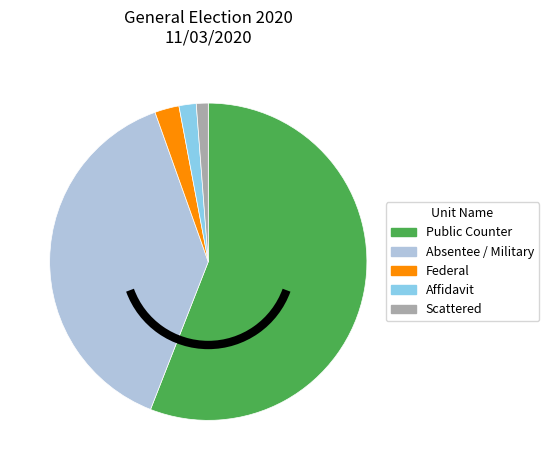

Which category has the smallest portion of the pie?

Scattered